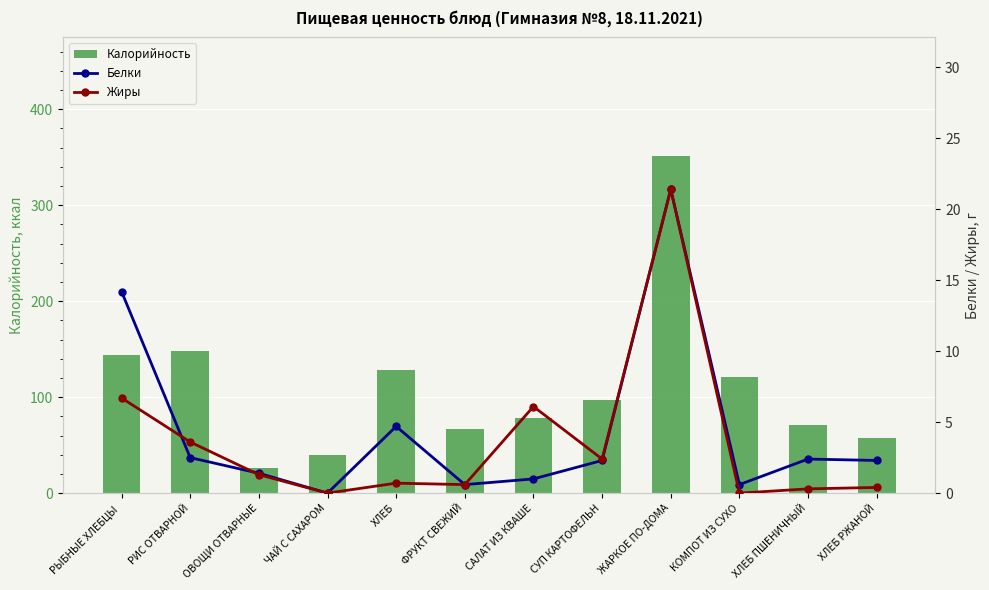

Which series changed the most between РИС ОТВАРНОЙ and ХЛЕБ?

Калорийность